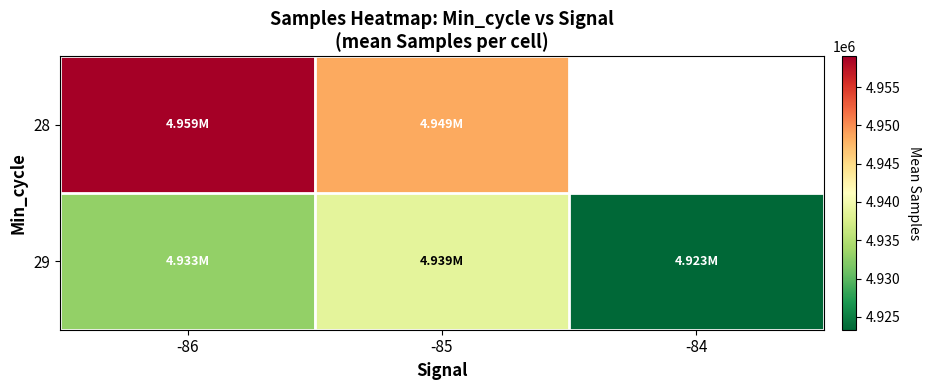

True or false: 29 has a value of 4932971.9 at -86.

True